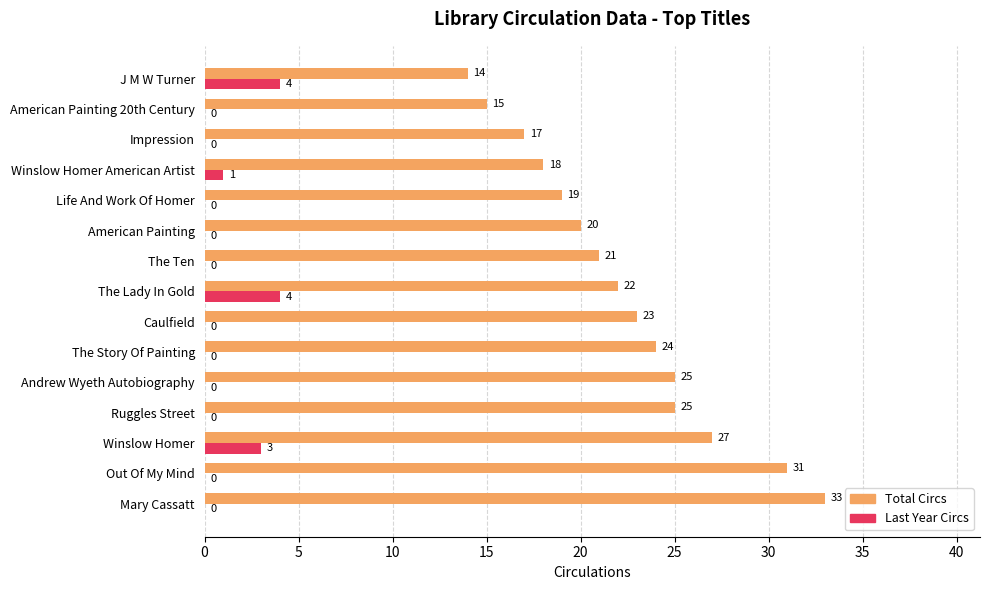

True or false: Last Year Circs has a value of 4 at The Lady In Gold.

True